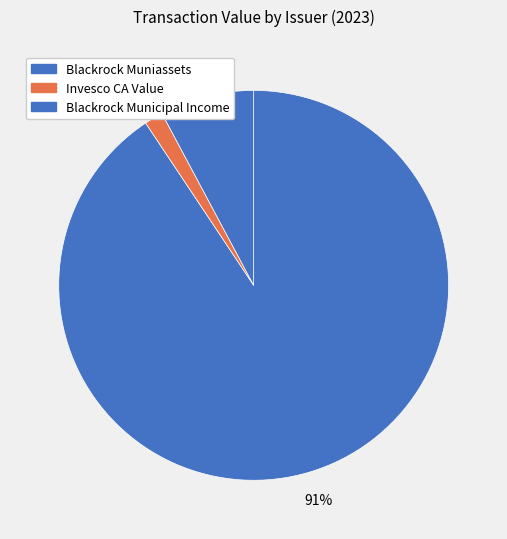

How many segments does this pie chart have?

3